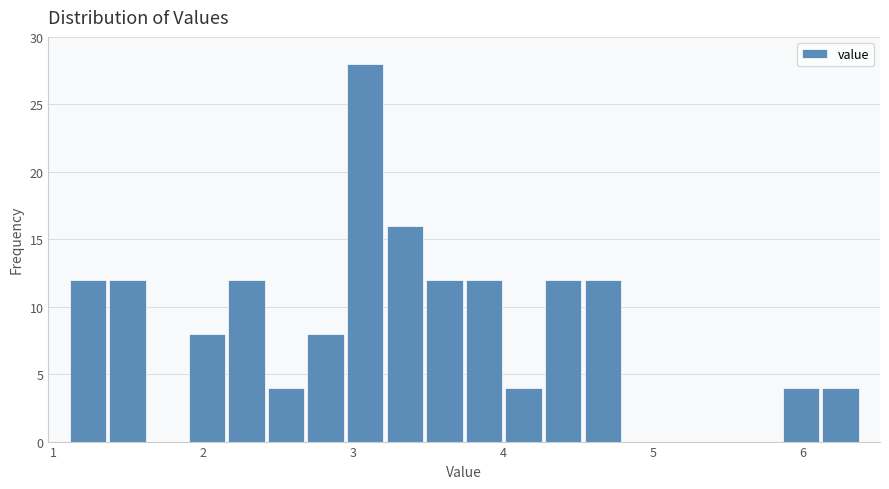

Read against the x-axis, roughly where is the centre of the tallest bar?

3.1